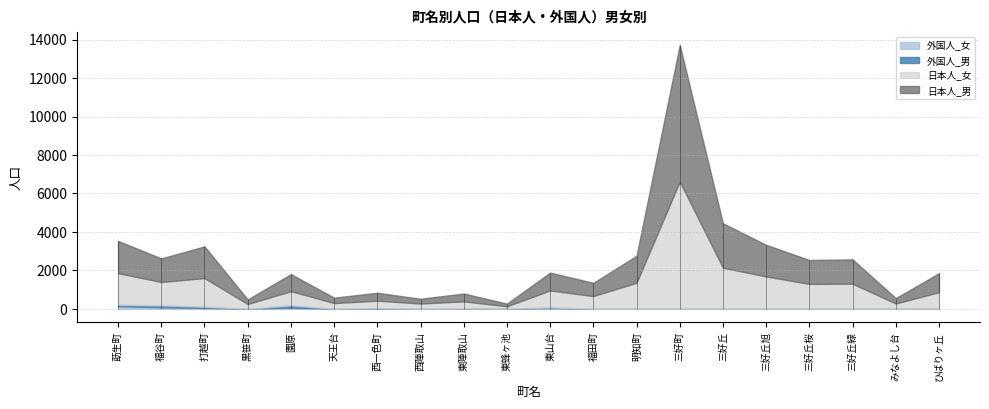

Is the value of 外国人_女 at 三好丘旭 greater than the value of 外国人_男 at 福谷町?

No